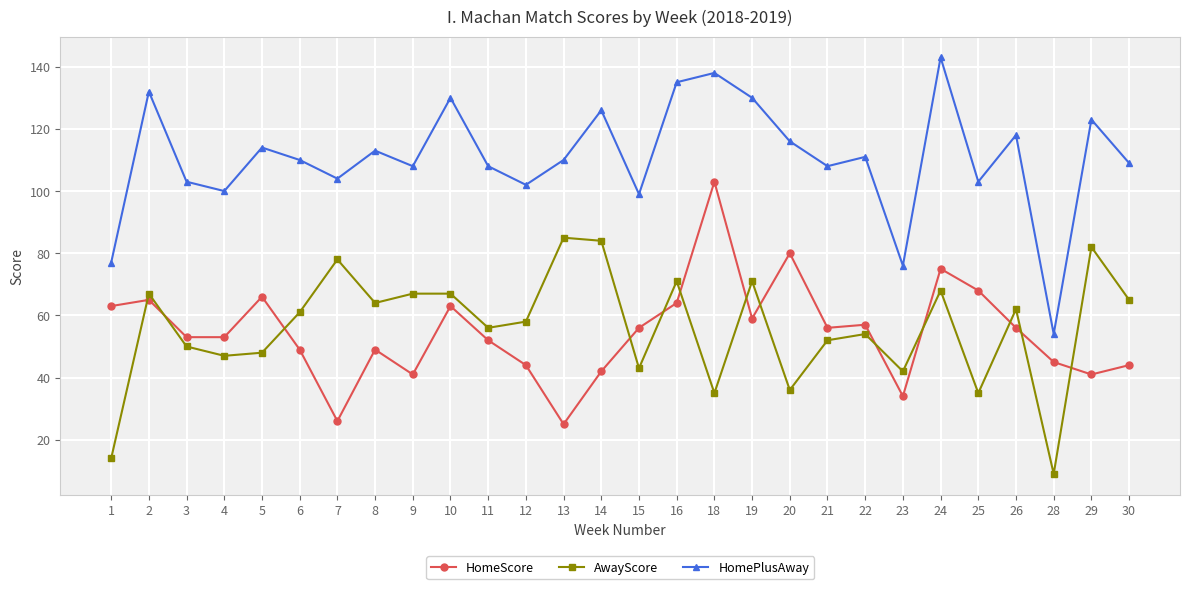

Reading left to right, what are all the values shown in this chart?

HomeScore: 63	65	53	53	66	49	26	49	41	63	52	44	25	42	56	64	103	59	80	56	57	34	75	68	56	45	41	44
AwayScore: 14	67	50	47	48	61	78	64	67	67	56	58	85	84	43	71	35	71	36	52	54	42	68	35	62	9	82	65
HomePlusAway: 77	132	103	100	114	110	104	113	108	130	108	102	110	126	99	135	138	130	116	108	111	76	143	103	118	54	123	109